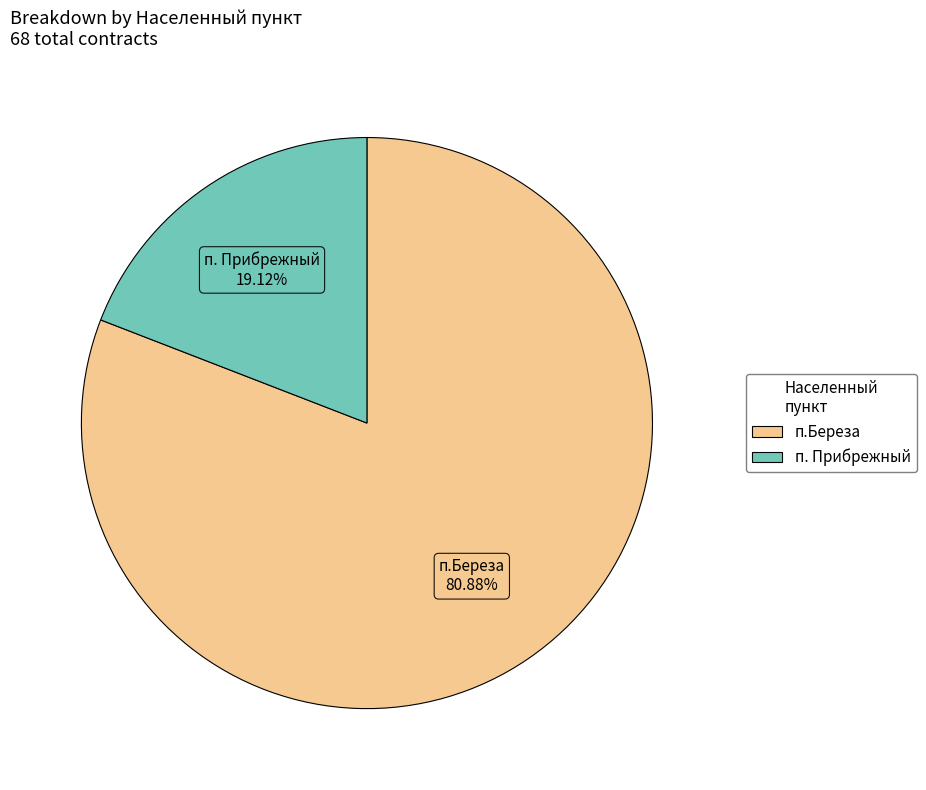

Rank the categories by value from highest to lowest.

п.Береза, п. Прибрежный